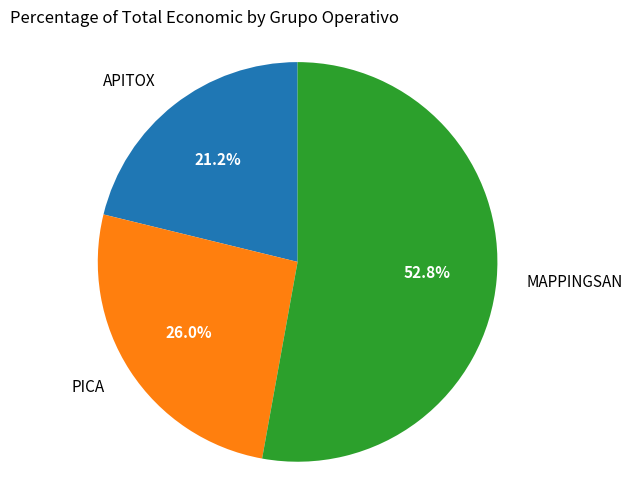

To the nearest percent, what is the difference between the largest and smallest slice percentages?

32%